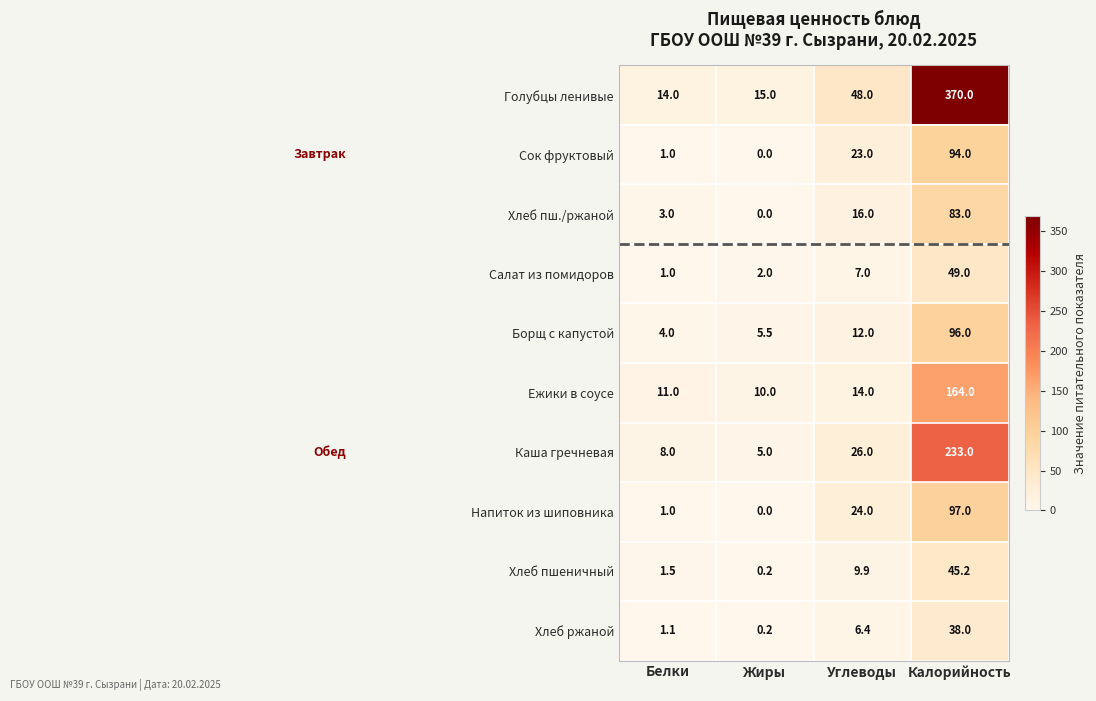

At which label does Каша гречневая reach its peak?

Калорийность